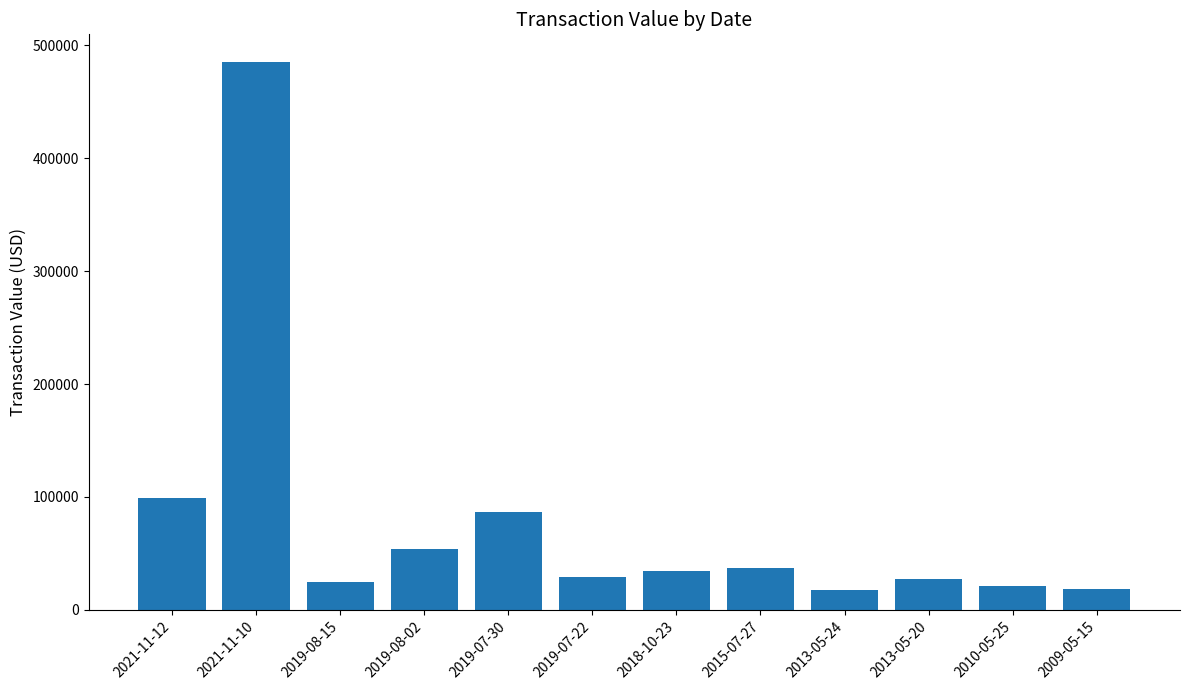

The value at 2013-05-20 is 27276. True or false?

True